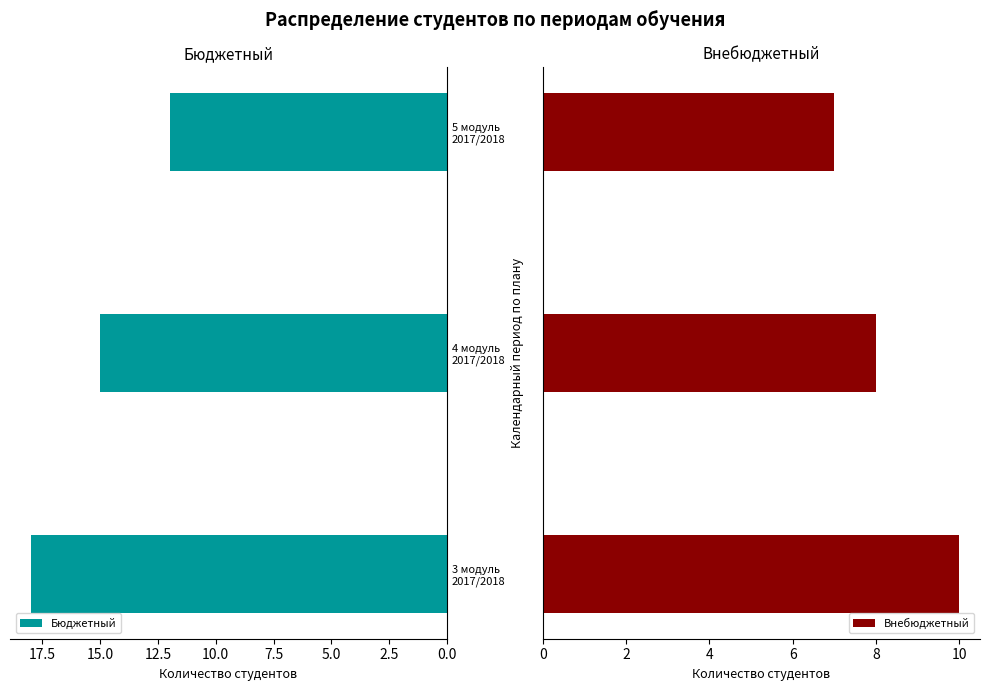

Which series has the largest total across all categories?

Бюджетный